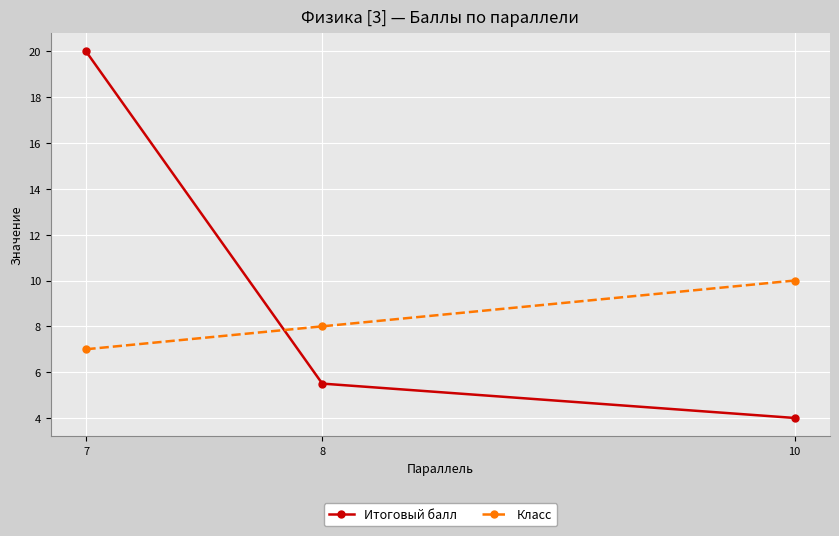

How many distinct data groups are displayed?

2